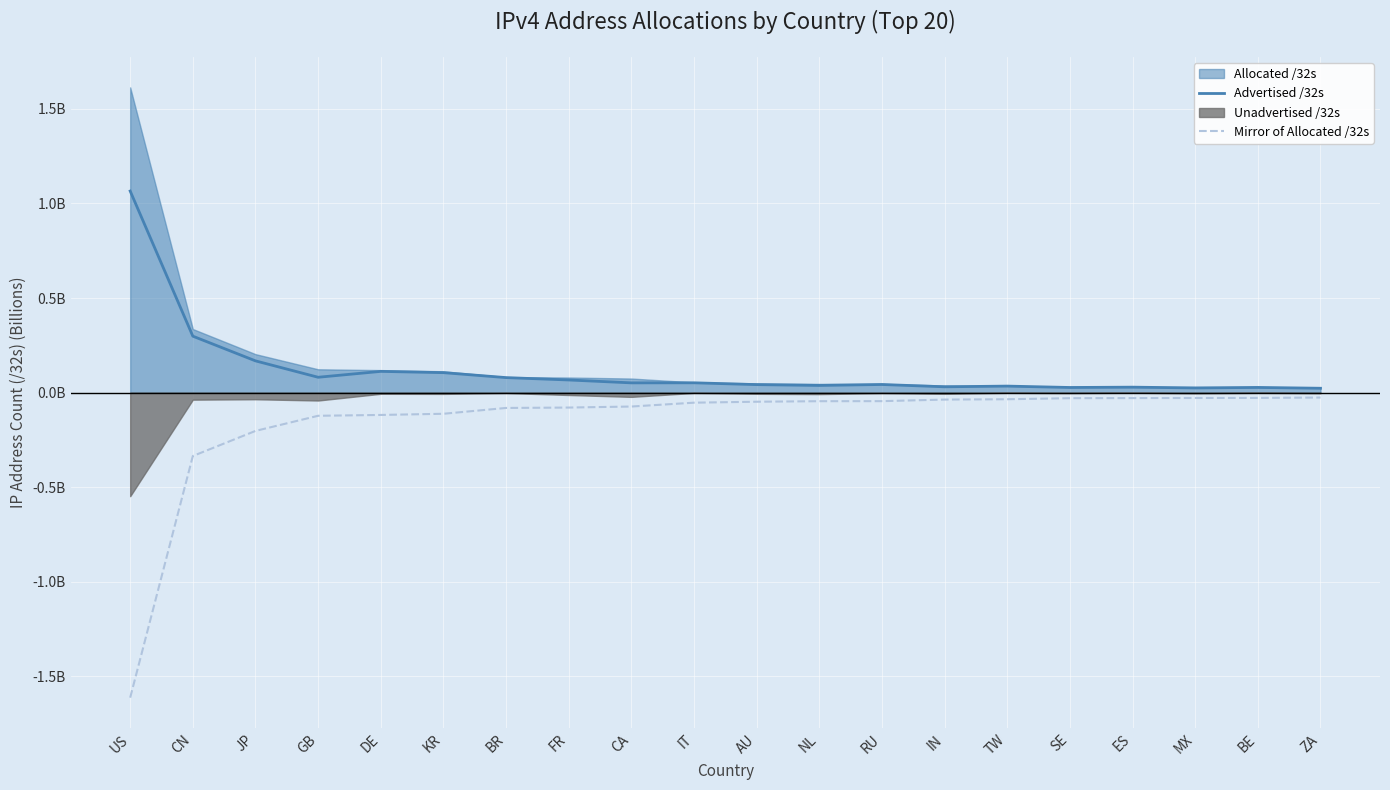

What is the difference between the maximum and minimum values in the Advertised /32s series?

1.0